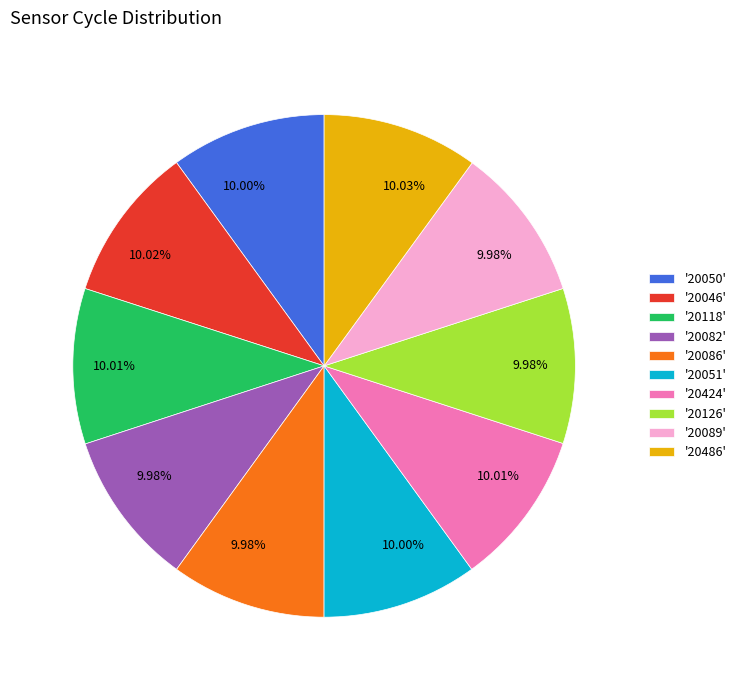

Does any single category account for the majority?

No